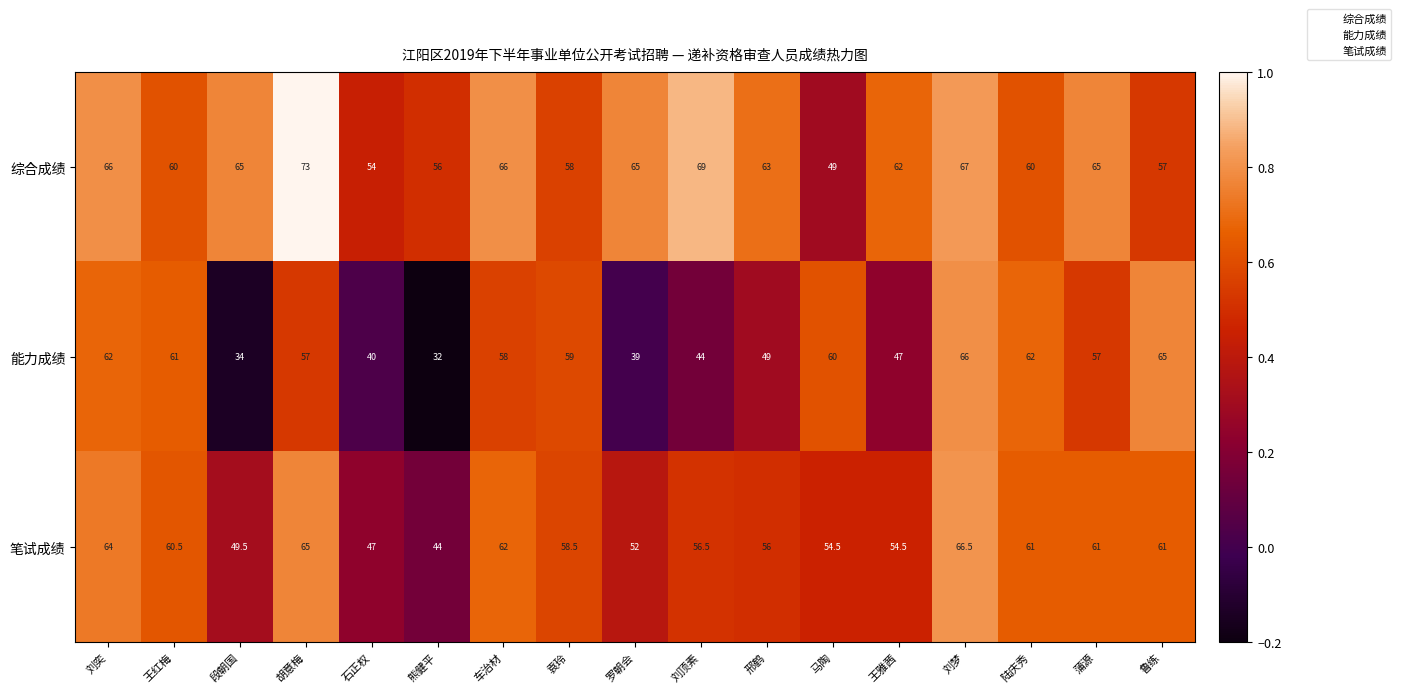

What is the lowest value of the 综合成绩 series?

49.0